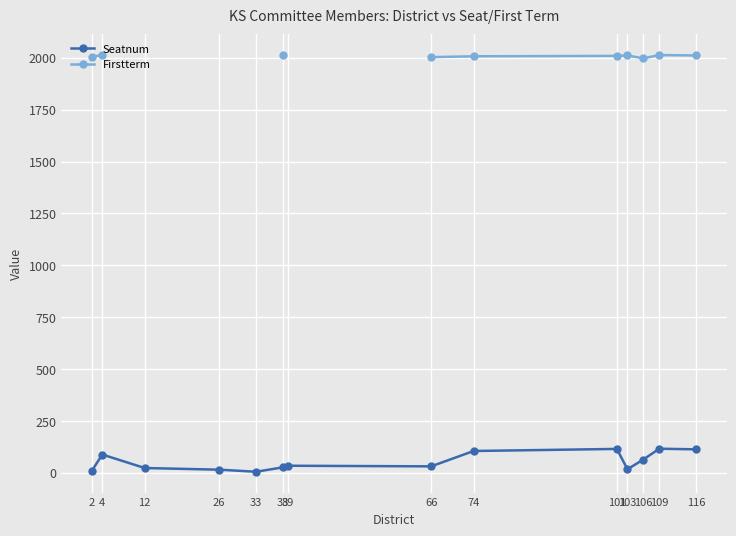

The value of Firstterm at 38 is 2011.0. True or false?

True